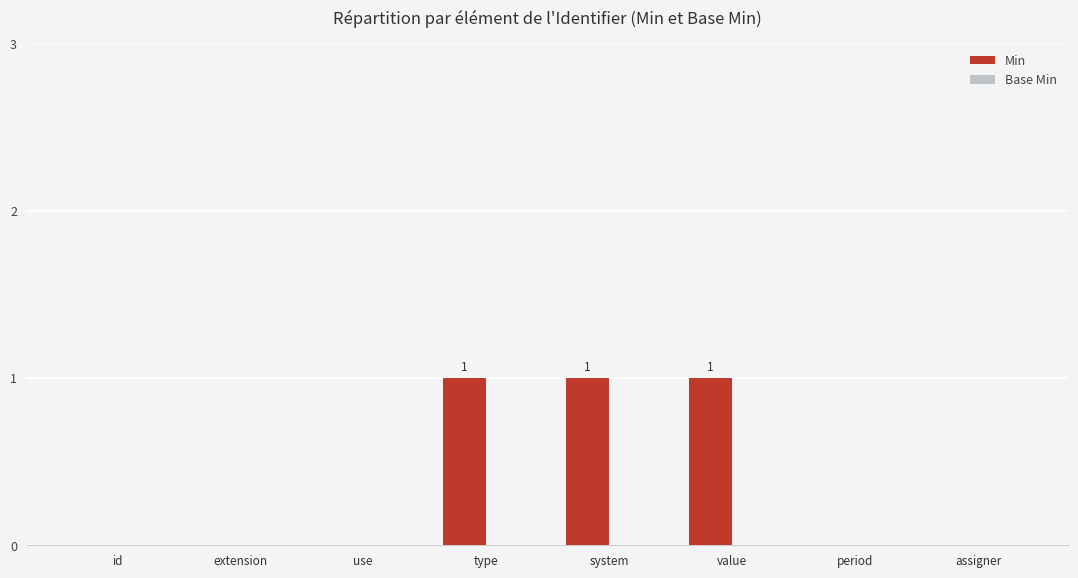

The value at value is 1. True or false?

True